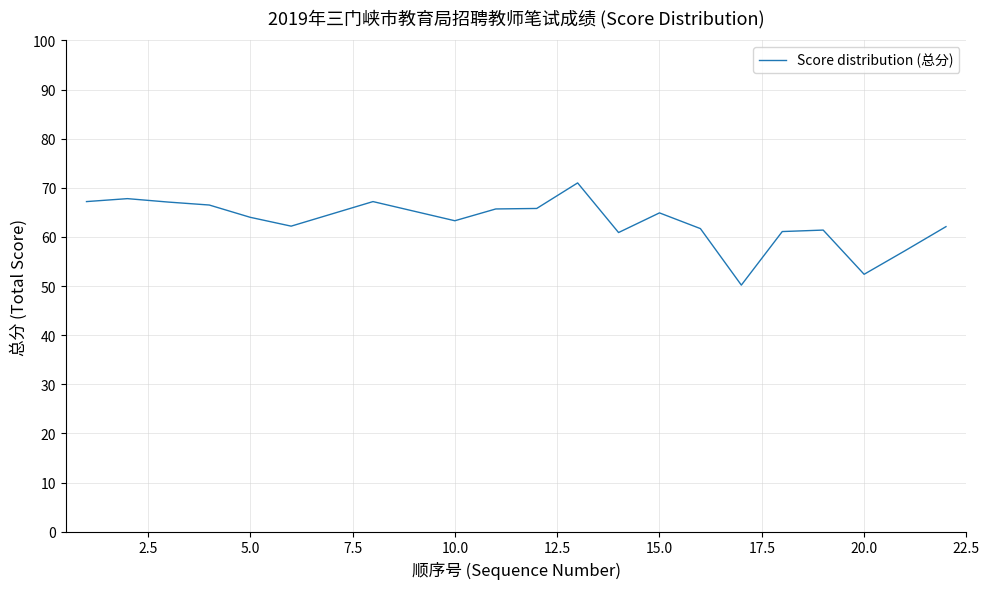

What is the greatest value displayed?

71.0